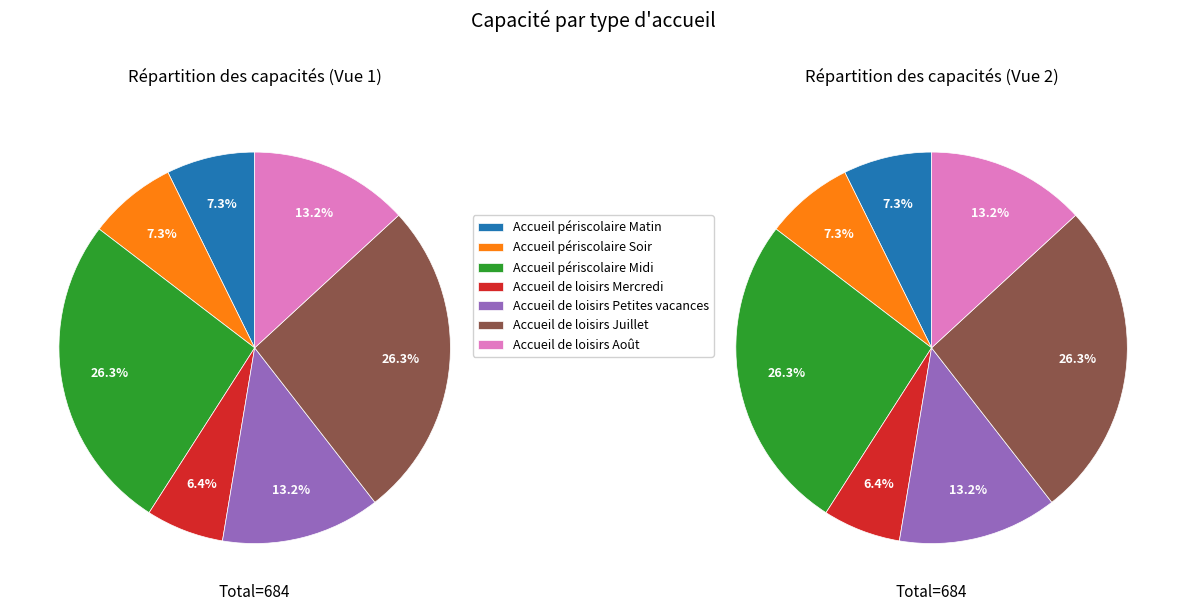

Is it true that Accueil périscolaire Midi is 26% of the pie?

True